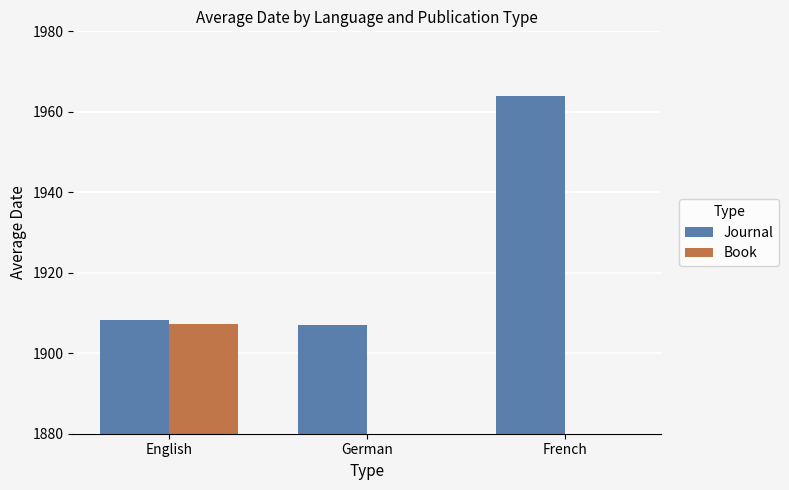

Are the bars horizontal?

No